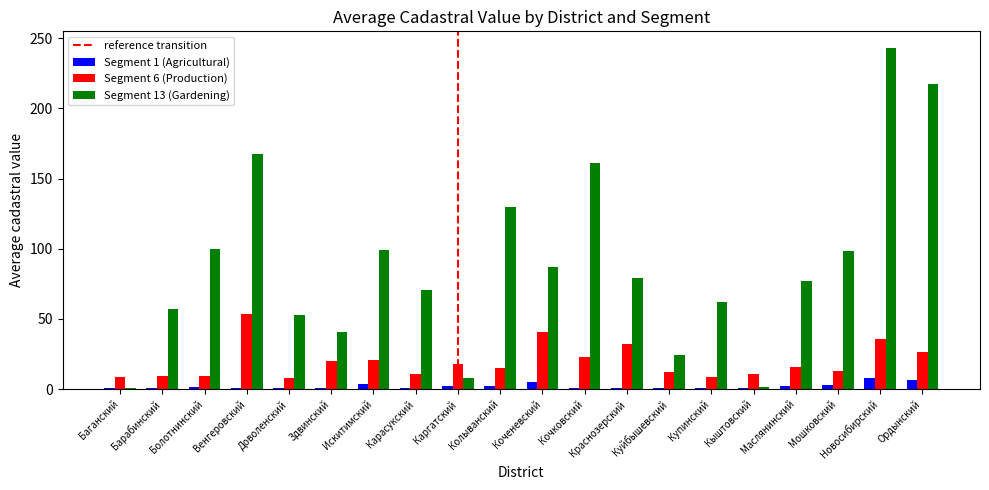

The value of Segment 6 (Production) at Каргатский is 8.9. True or false?

False